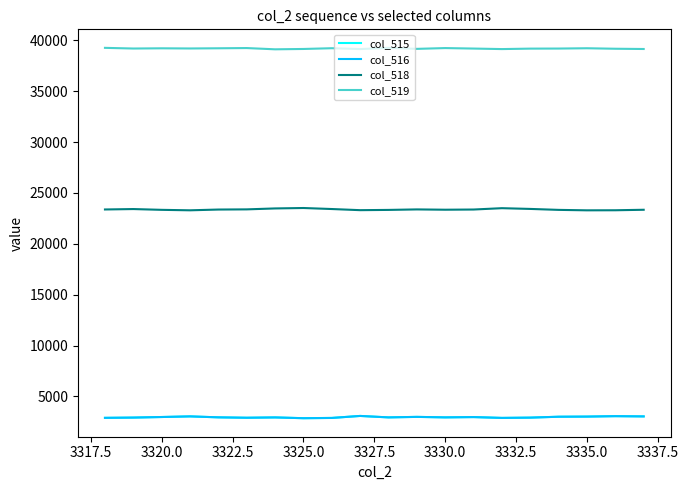

What is the maximum value for col_518?

23521